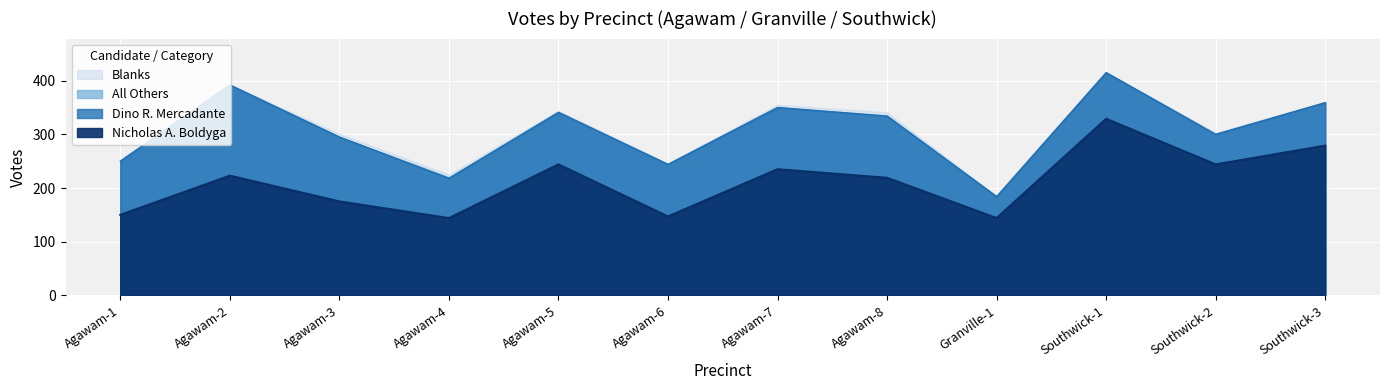

Reading left to right, list all the values displayed in this chart.

Nicholas A. Boldyga: 150	223	175	144	244	147	235	219	144	329	244	279
Dino R. Mercadante: 100	169	120	74	97	97	115	115	40	86	56	80
All Others: 0	0	0	2	0	0	0	1	0	0	0	1
Blanks: 3	1	6	5	3	2	5	6	1	1	3	0